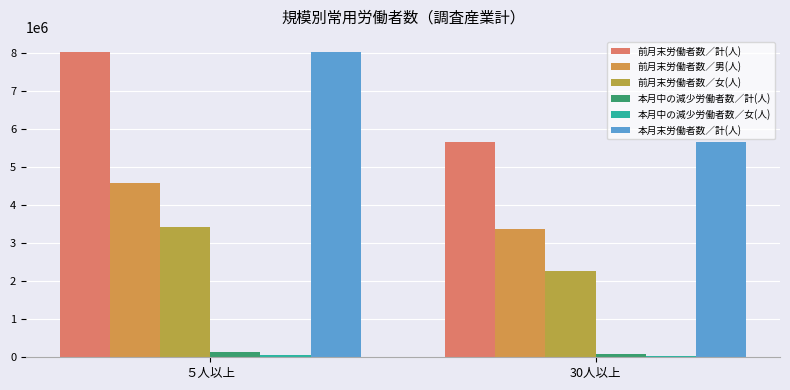

What is the lowest value of the 本月末労働者数／計(人) series?

5652718